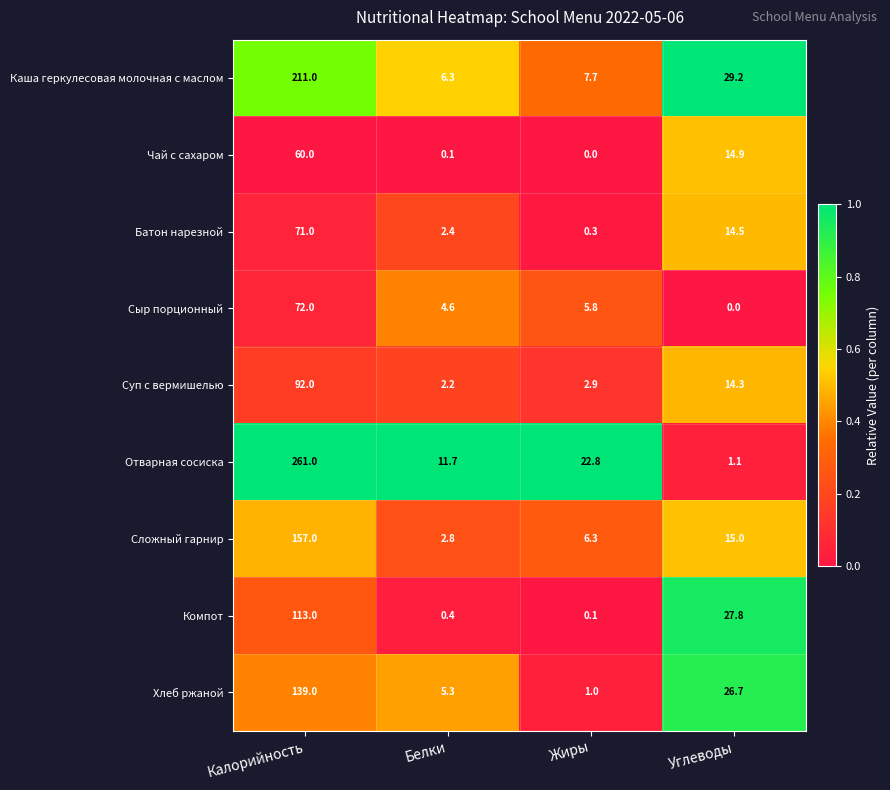

Which series has the largest range (max minus min)?

Отварная сосиска